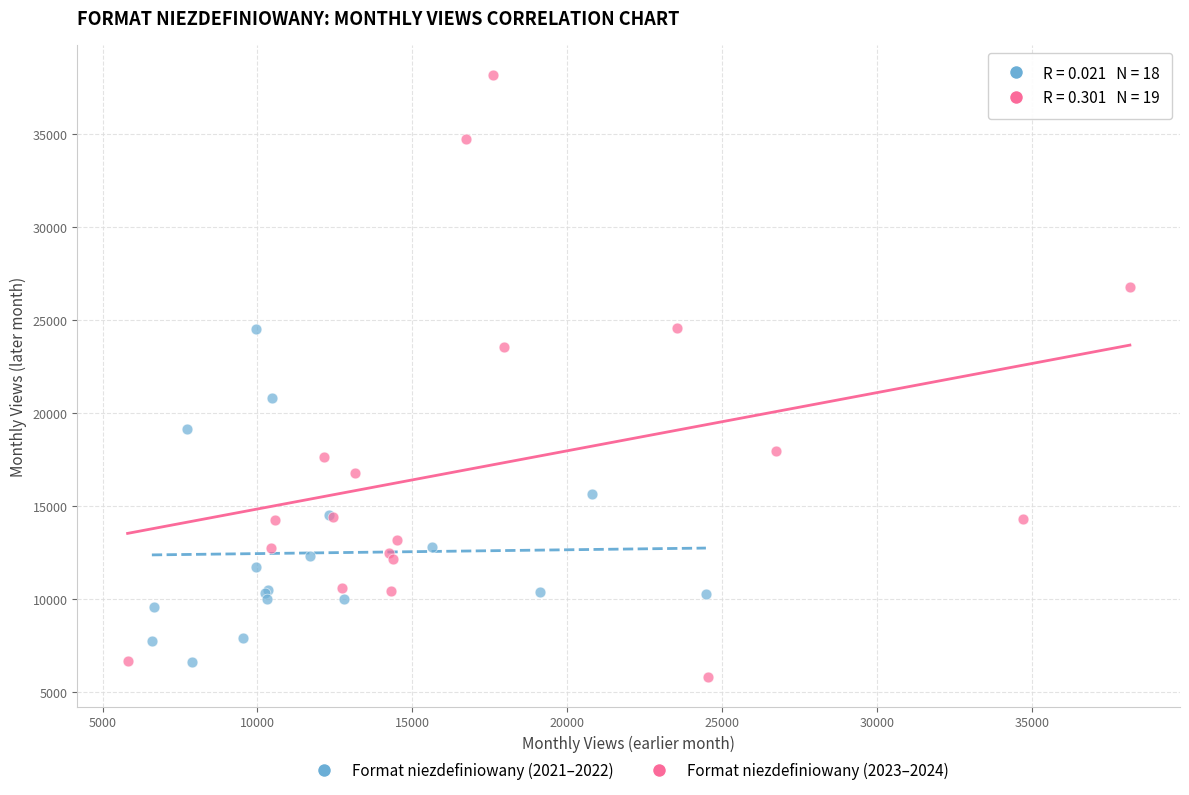

Which series reaches the maximum Y coordinate?

Format niezdefiniowany (2023–2024)